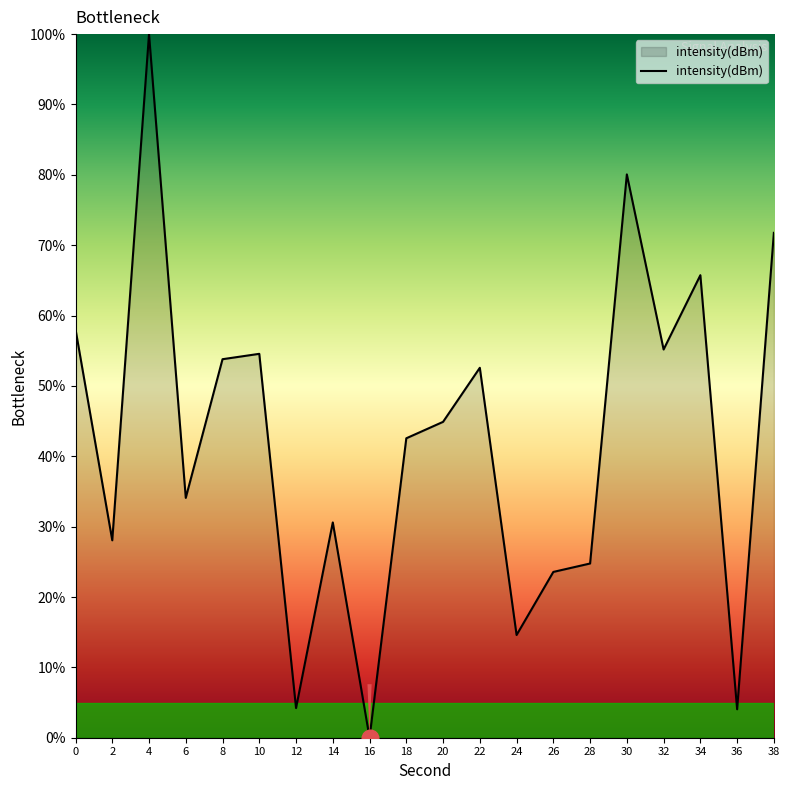

Between 22 and 6, which is larger?

22